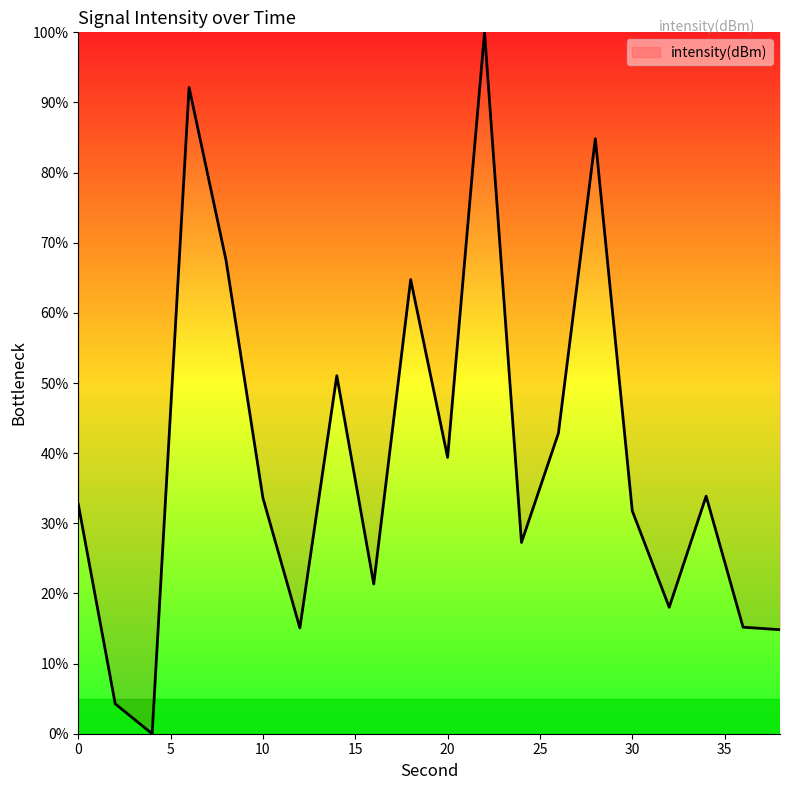

What is the greatest value displayed?

100.0